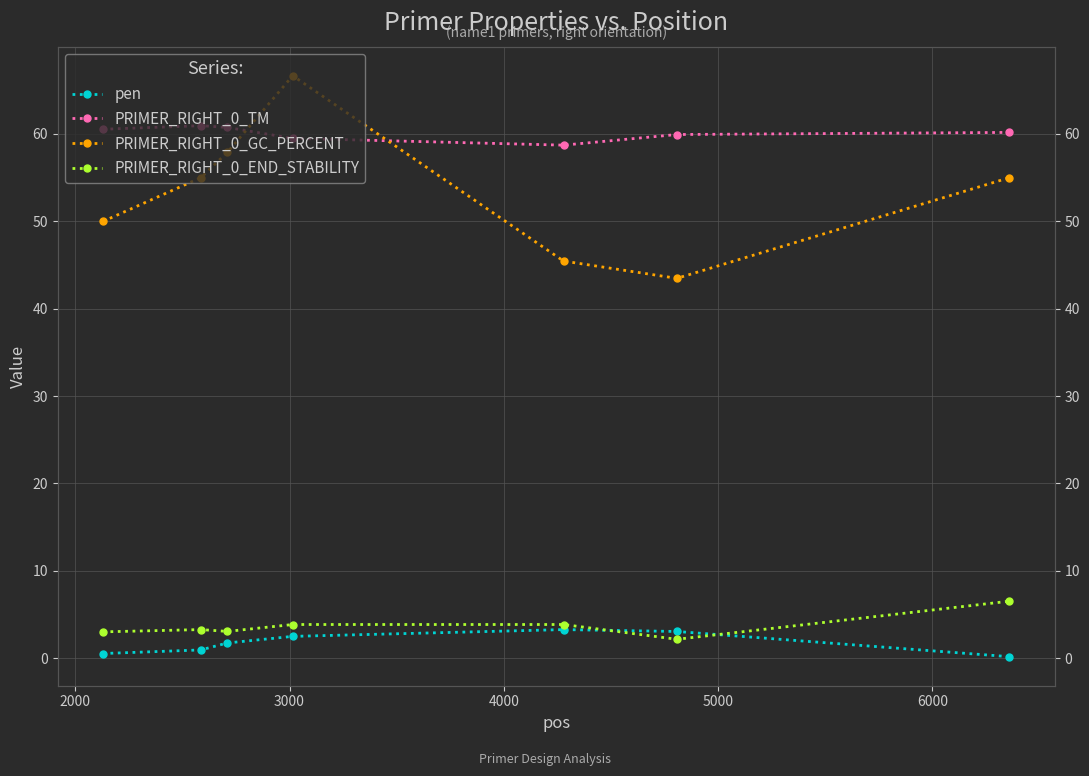

True or false: PRIMER_RIGHT_0_TM and PRIMER_RIGHT_0_END_STABILITY intersect in this chart.

False